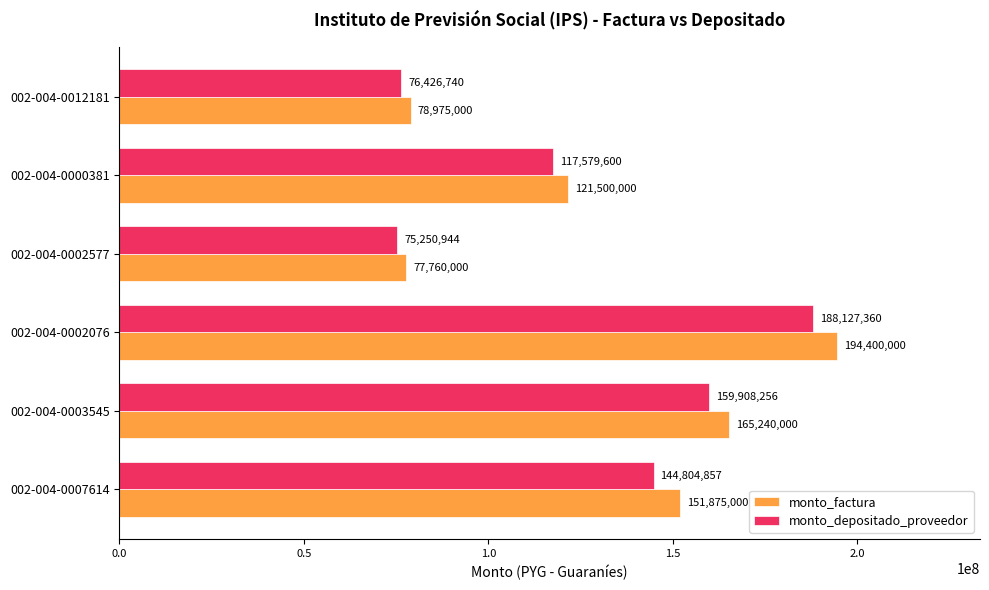

Is it true that monto_depositado_proveedor equals 159908256 at 002-004-0003545?

True